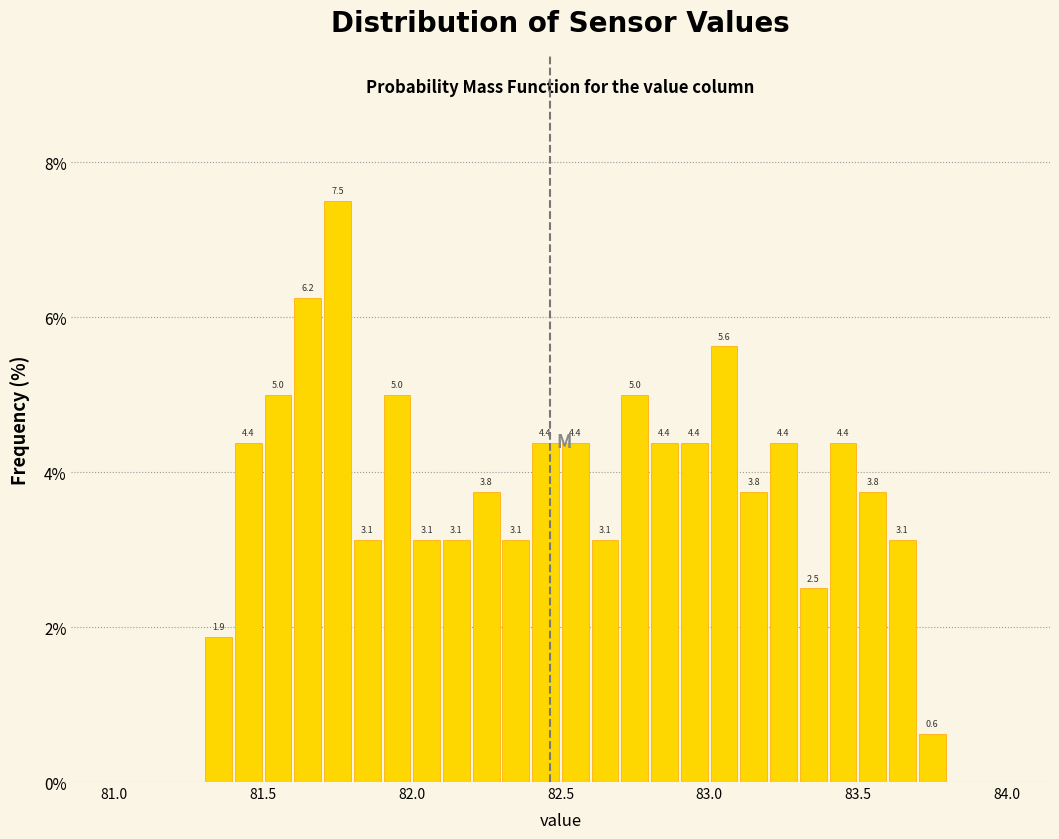

Read against the x-axis, roughly where is the centre of the tallest bar?

81.75